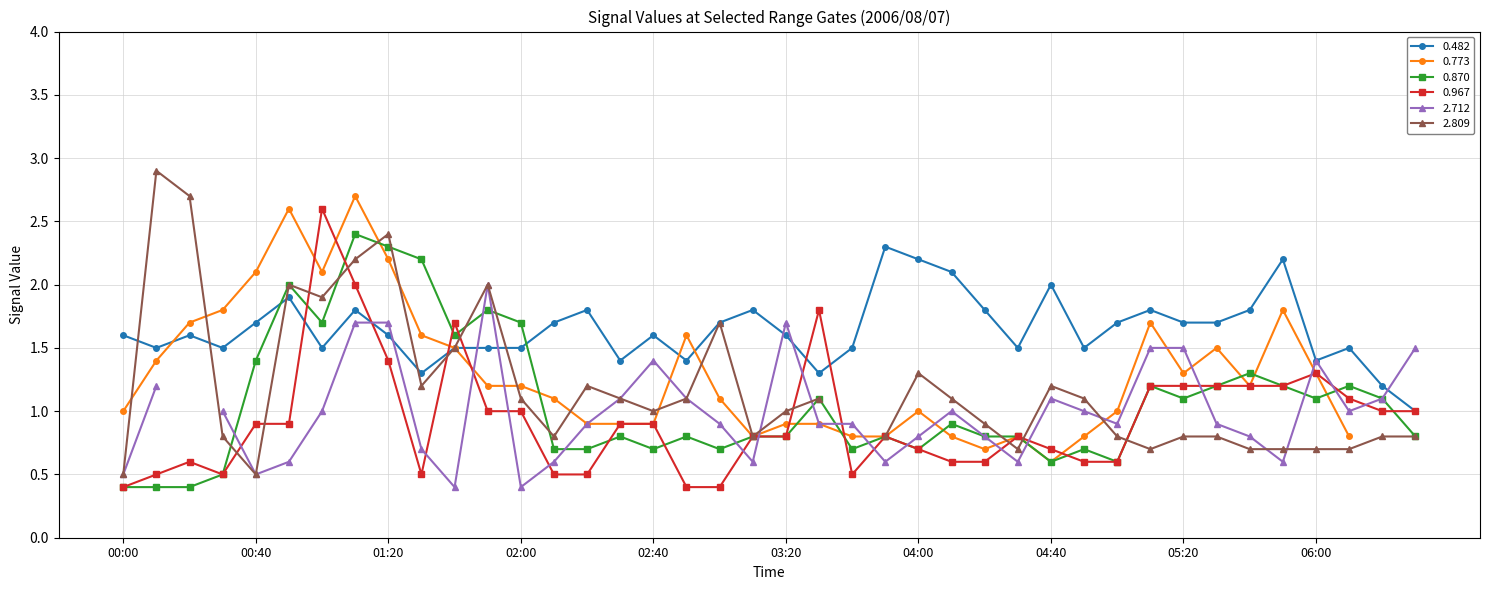

The value of 0.870 at 01:20 is 2.3. True or false?

True